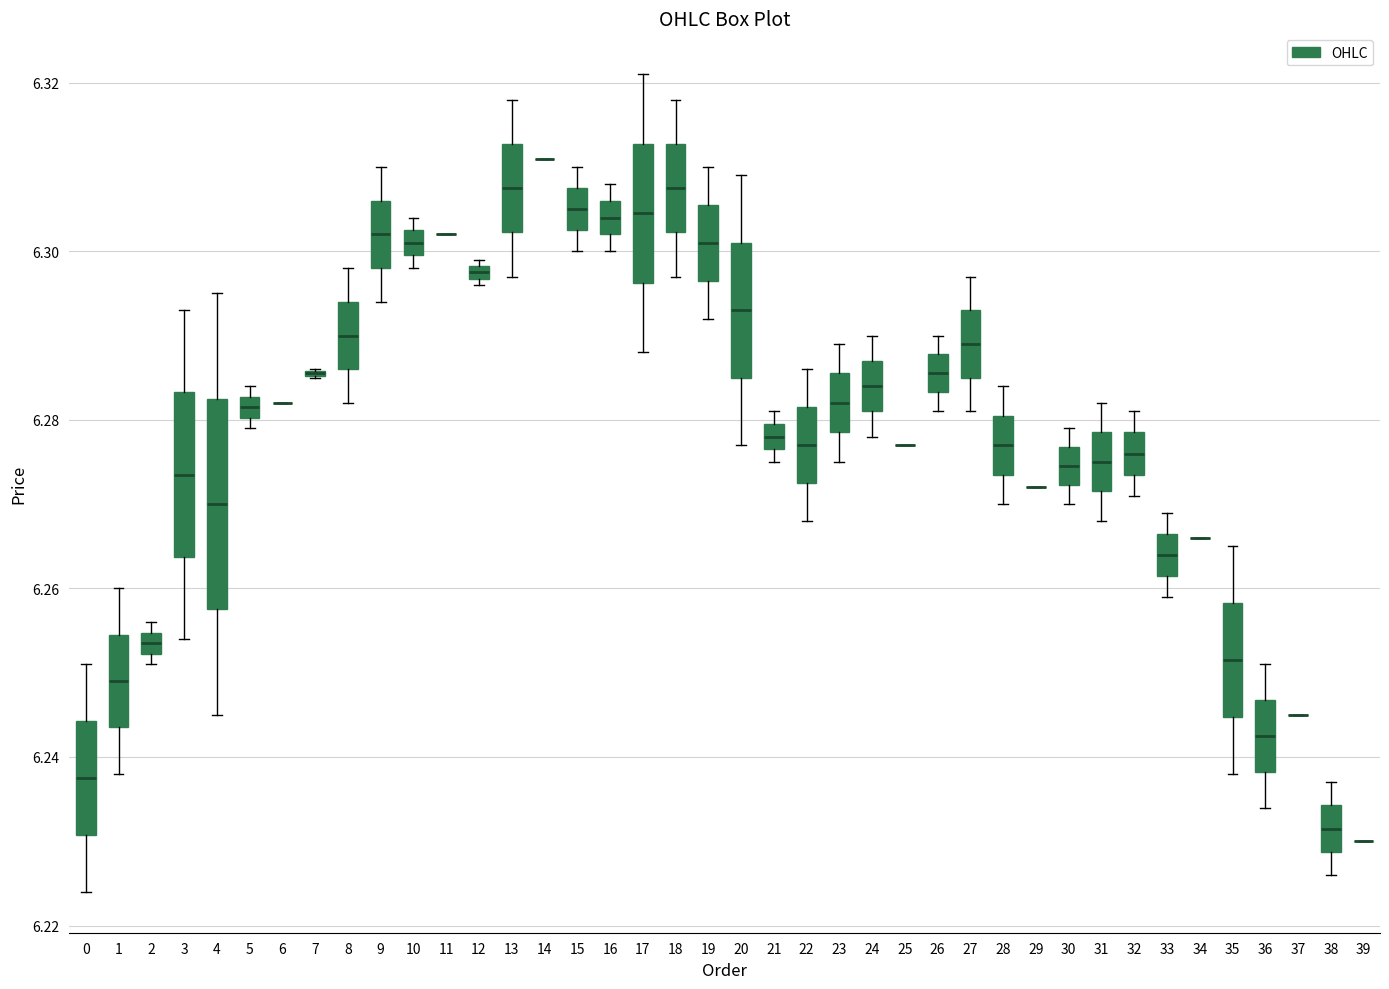

Comparing the boxes themselves (not the whiskers), which one is the tallest?

4